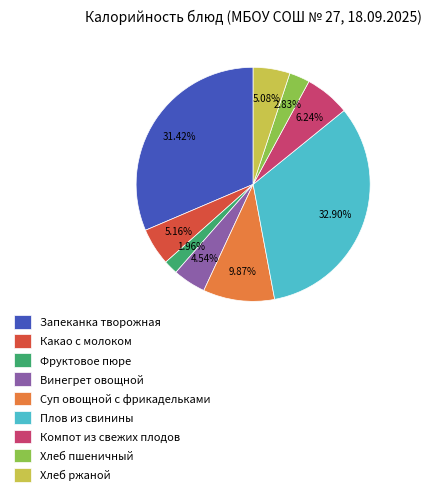

To the nearest percent, what is the difference between the largest and smallest slice percentages?

31%